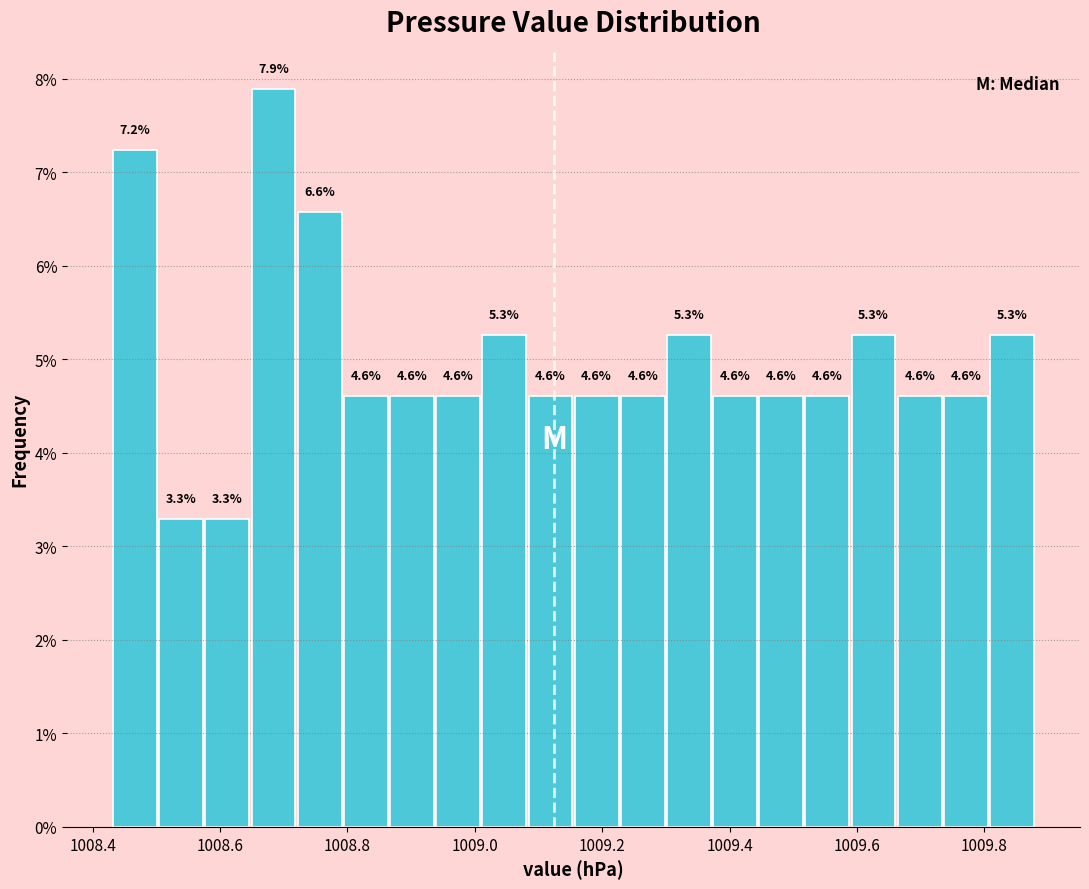

Read against the x-axis, roughly where is the centre of the tallest bar?

1008.68